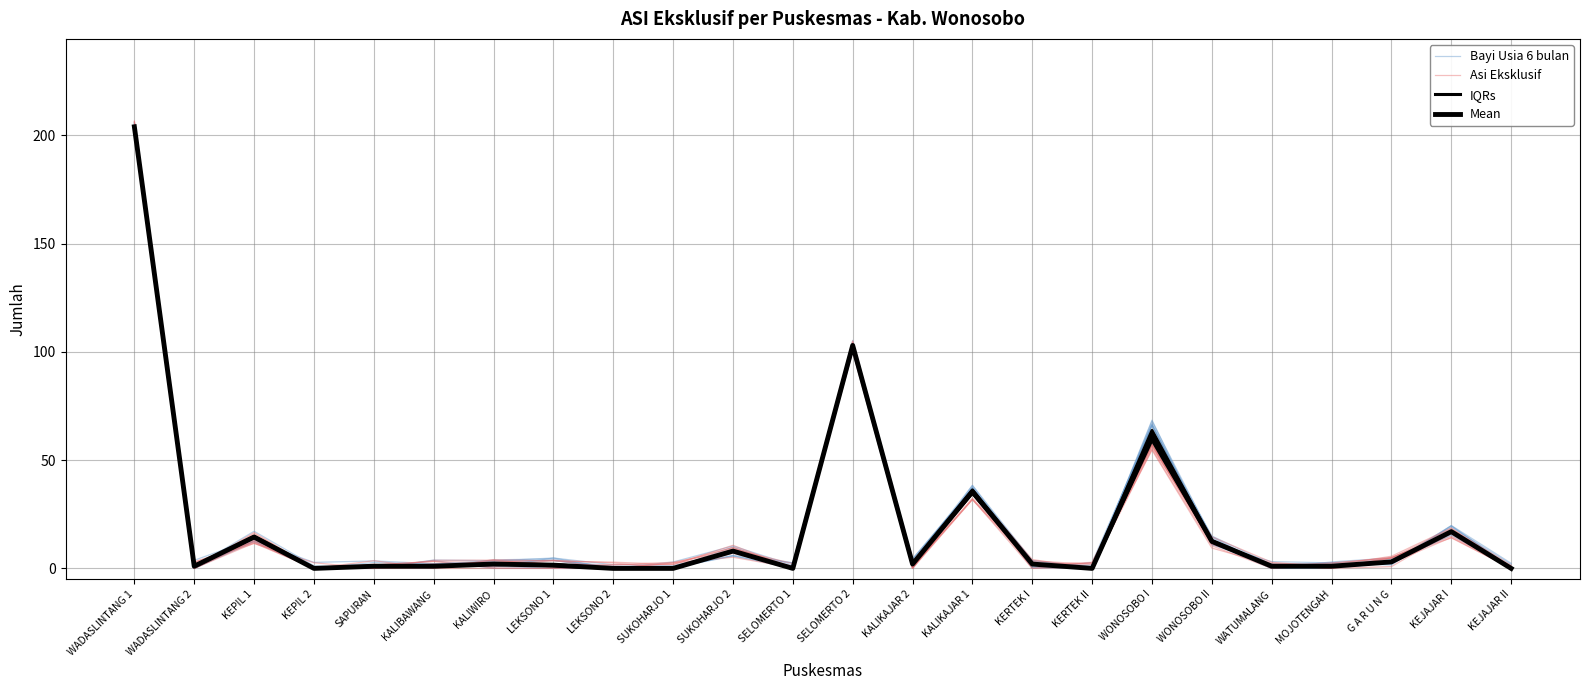

Which series has the largest range (max minus min)?

Bayi Usia 6 bulan